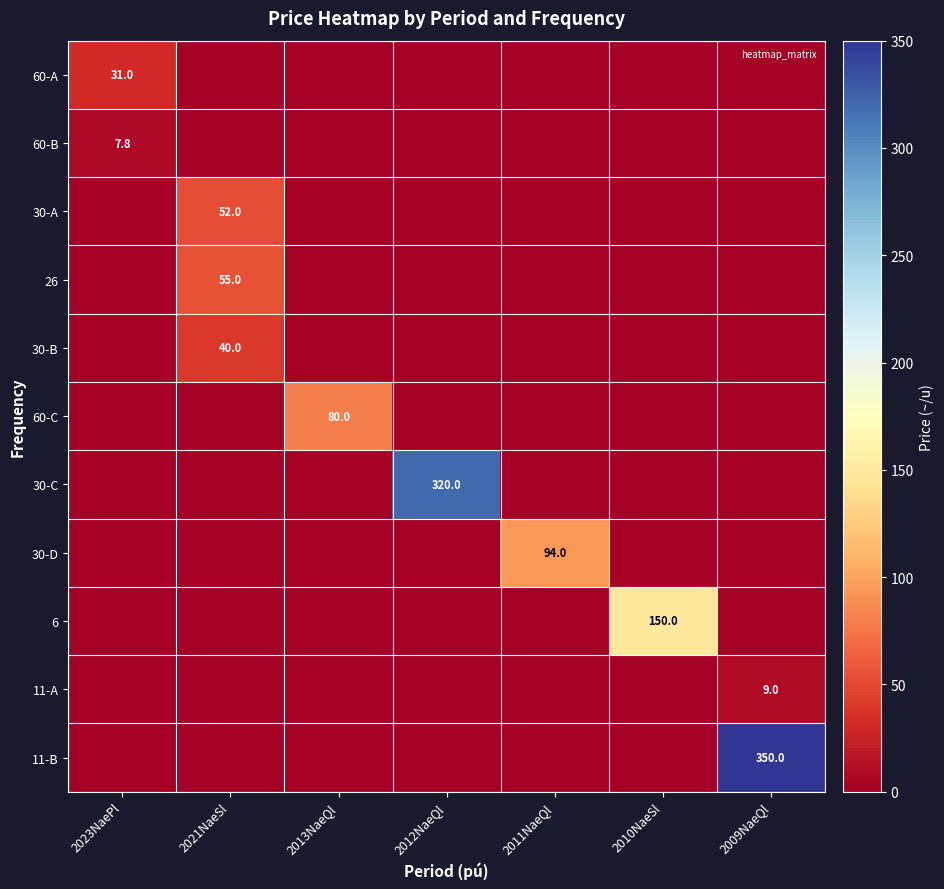

Rank the categories by 6 value from lowest to highest.

2023NaePl, 2021NaeSl, 2013NaeQl, 2012NaeQl, 2011NaeQl, 2009NaeQl, 2010NaeSl